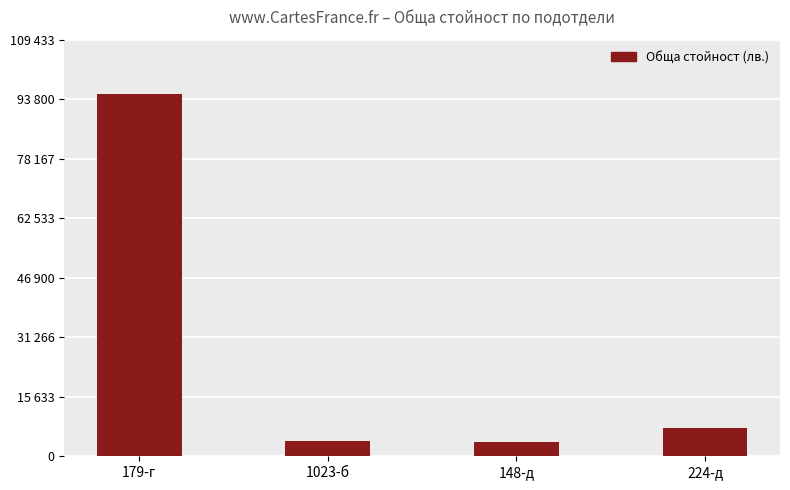

List the labels in order of value, largest first.

179-г, 224-д, 1023-б, 148-д